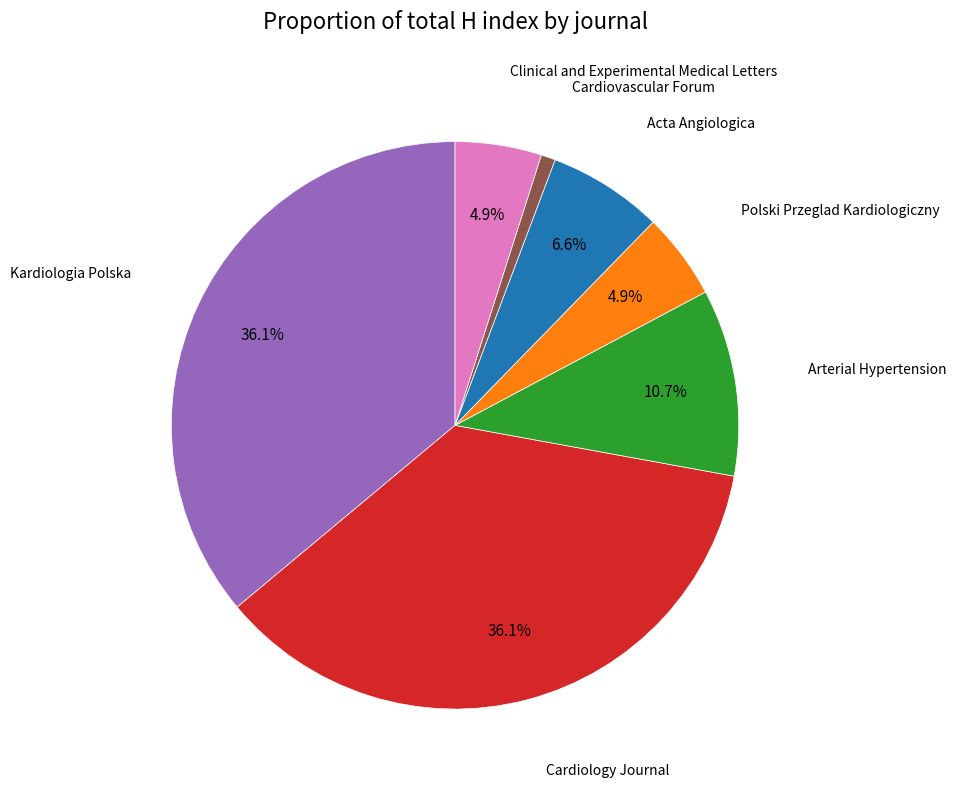

Is there any slice that represents more than half of the pie?

No